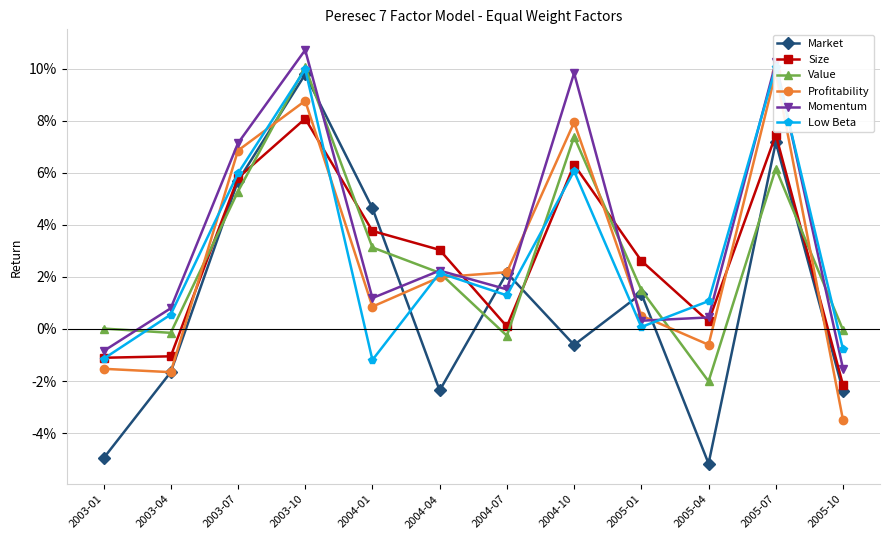

The Size series shows 0.0 at 2004-10. True or false?

False